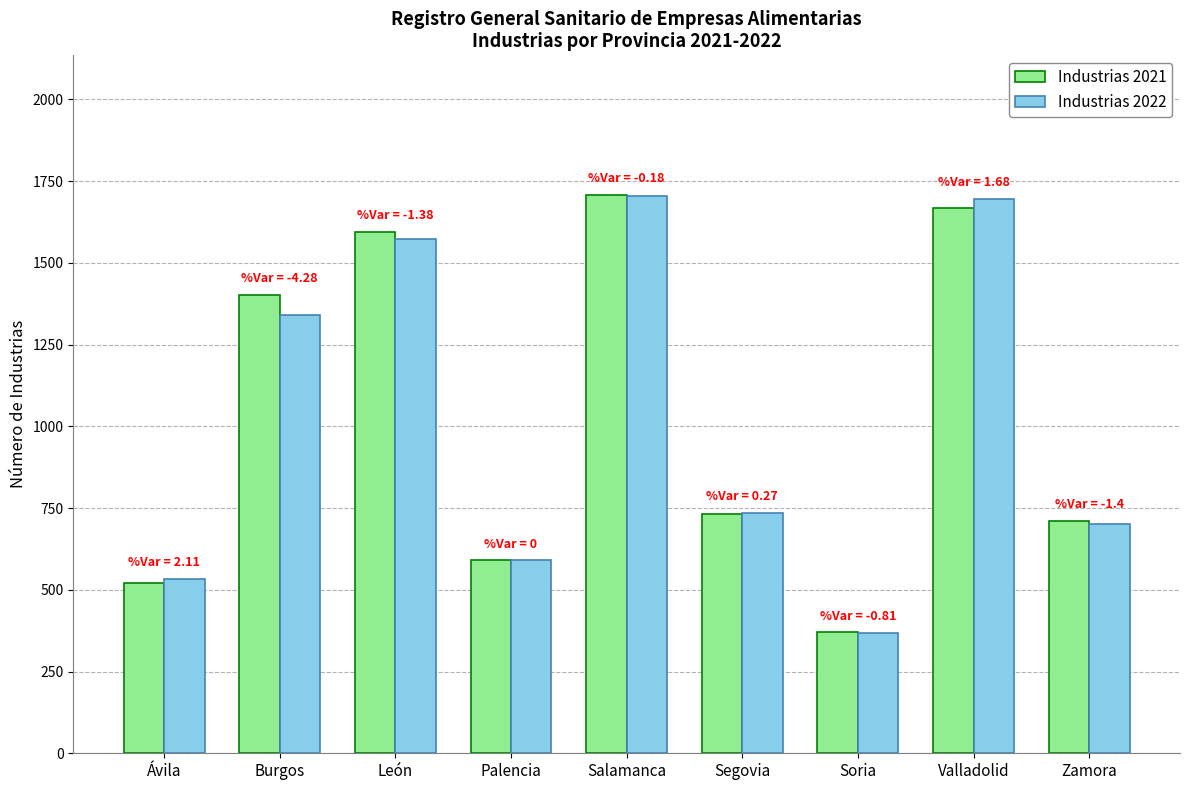

What is the difference between the Industrias 2021 values at Zamora and Ávila?

190